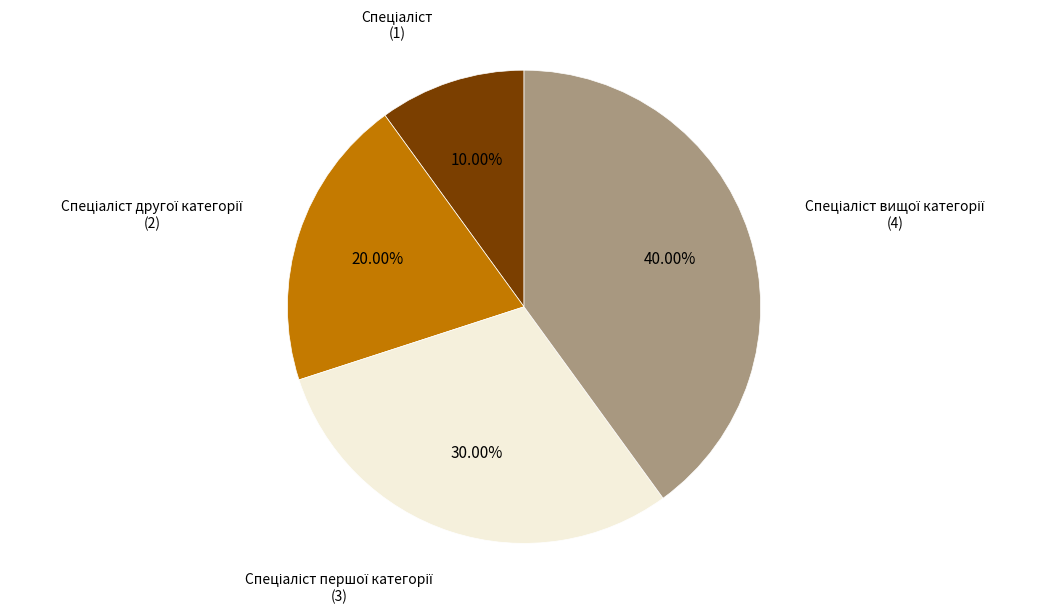

Does any single category account for the majority?

No